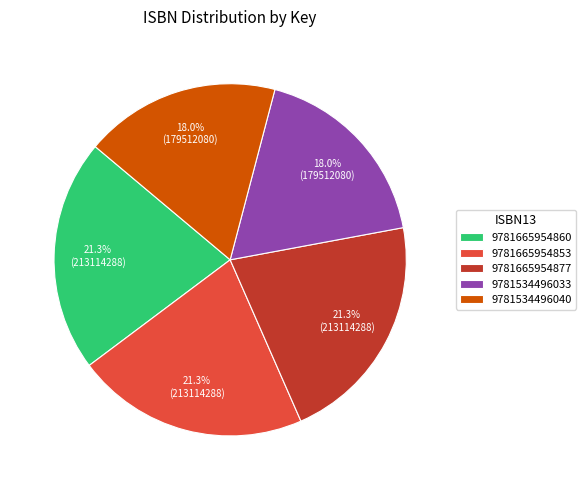

To the nearest percent, what percentage of the pie is 9781534496040?

18%